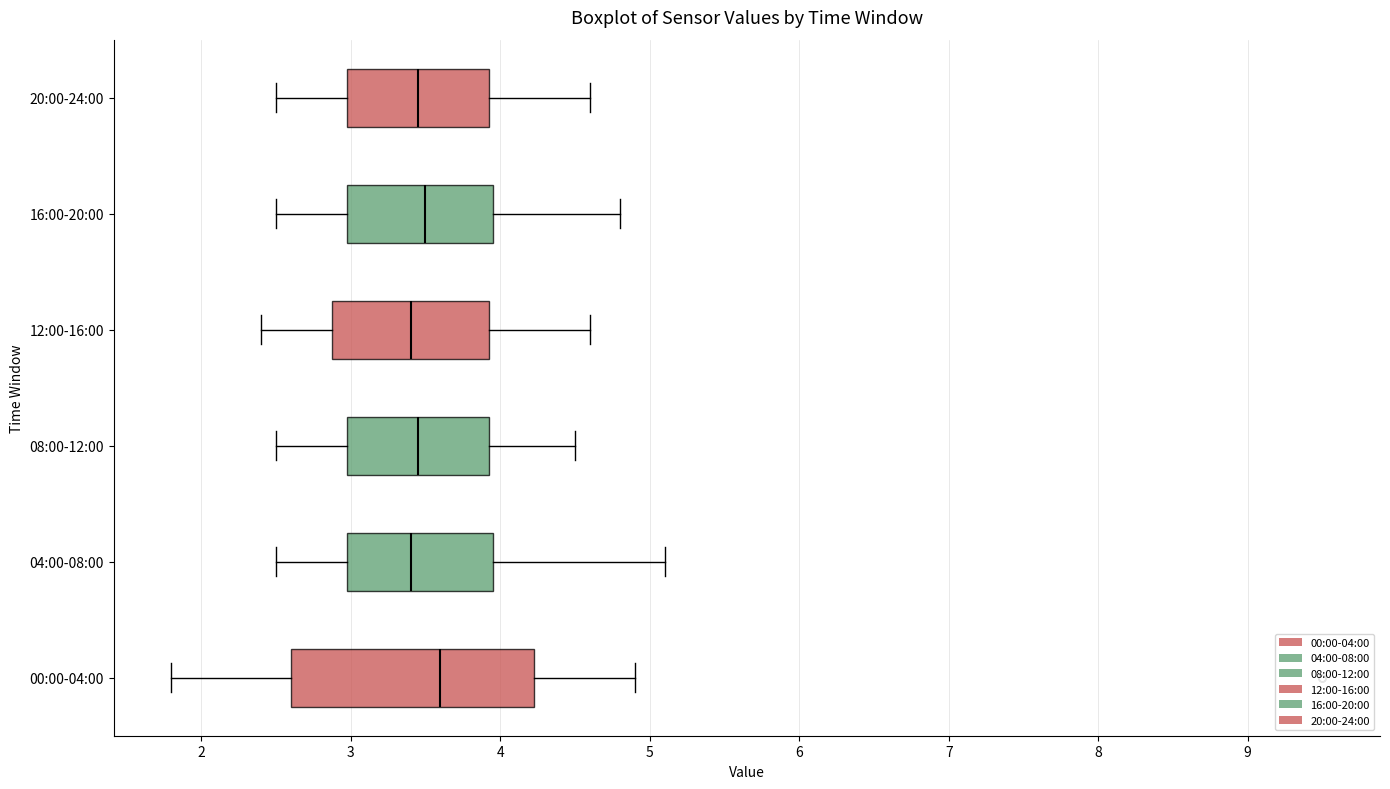

Reading bottom to top, transcribe this box plot: for each box, give where its median line is, the range the box spans, and where its two whiskers end, as read against the x-axis. The values are not printed on the chart, so give them approximately, as read against the axis.

00:00-04:00: median 3.6, box 2.6 to 4.2, whiskers 1.8 to 4.9
04:00-08:00: median 3.4, box 3.0 to 4.0, whiskers 2.5 to 5.1
08:00-12:00: median 3.5, box 3.0 to 3.9, whiskers 2.5 to 4.5
12:00-16:00: median 3.4, box 2.9 to 3.9, whiskers 2.4 to 4.6
16:00-20:00: median 3.5, box 3.0 to 4.0, whiskers 2.5 to 4.8
20:00-24:00: median 3.5, box 3.0 to 3.9, whiskers 2.5 to 4.6